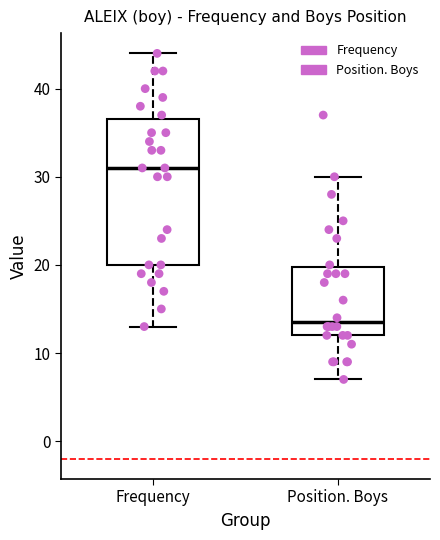

Reading left to right, transcribe this box plot: for each box, give where its median line is, the range the box spans, and where its two whiskers end, as read against the y-axis. The values are not printed on the chart, so give them approximately, as read against the axis.

Frequency: median 31, box 20 to 37, whiskers 13 to 44
Position. Boys: median 14, box 12 to 20, whiskers 7 to 30